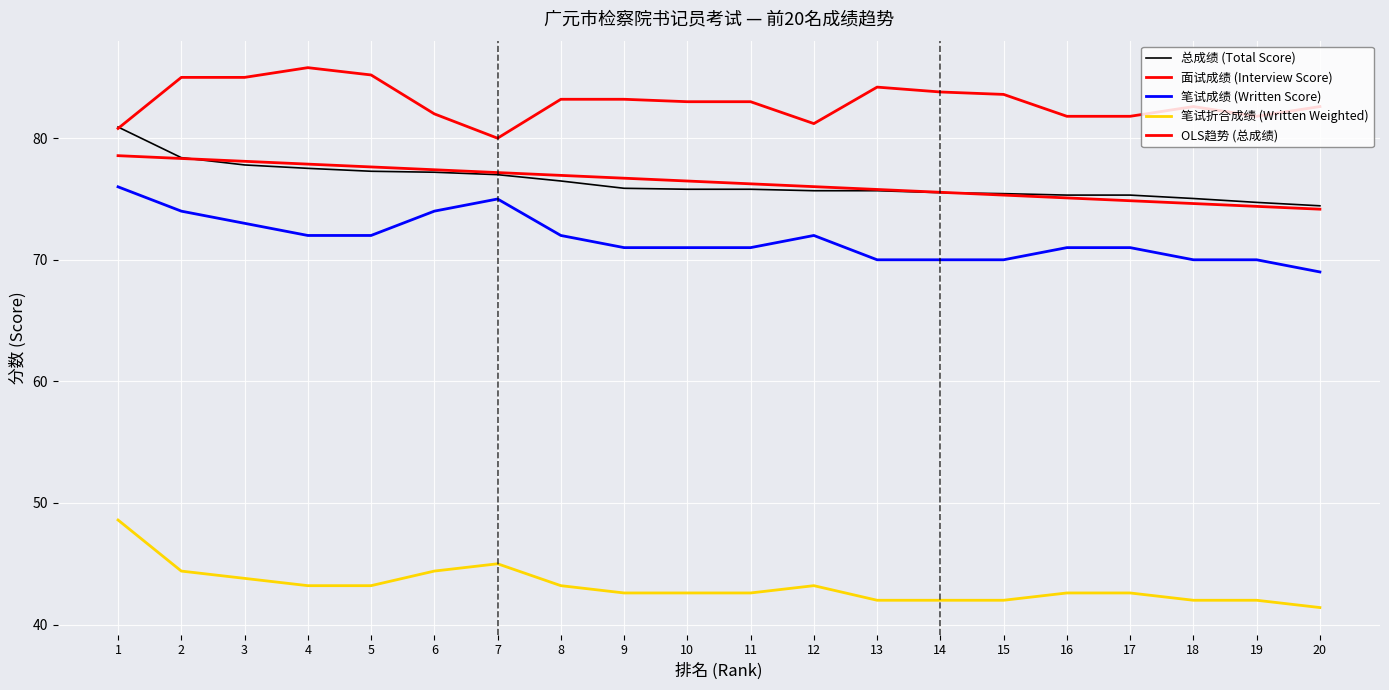

The value of 总成绩 (Total Score) at 15 is 75.4. True or false?

True